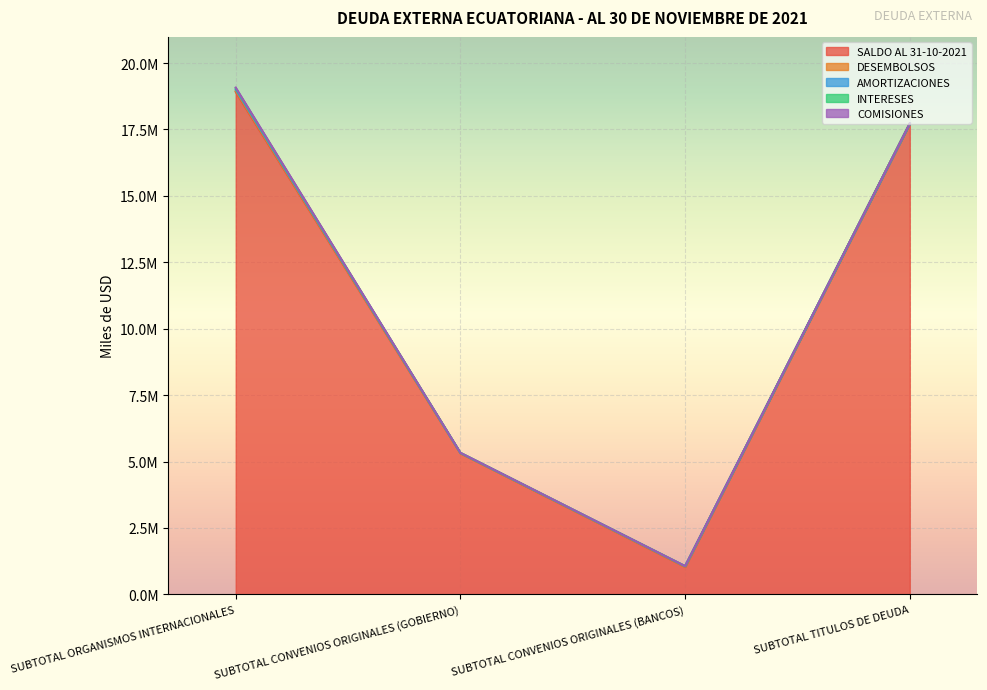

What is the sum of the SALDO AL 31-10-2021 values at SUBTOTAL CONVENIOS ORIGINALES (GOBIERNO) and SUBTOTAL ORGANISMOS INTERNACIONALES?

24223309.7